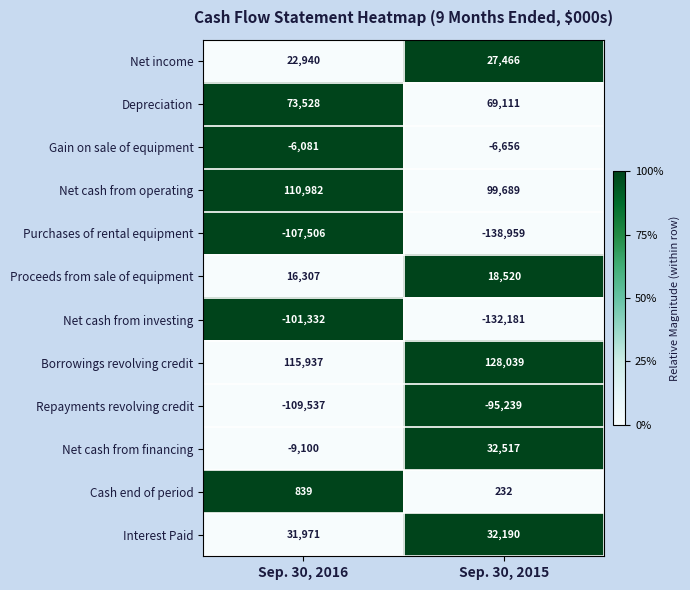

What is the spread (max minus min) of values at Sep. 30, 2016?

225474